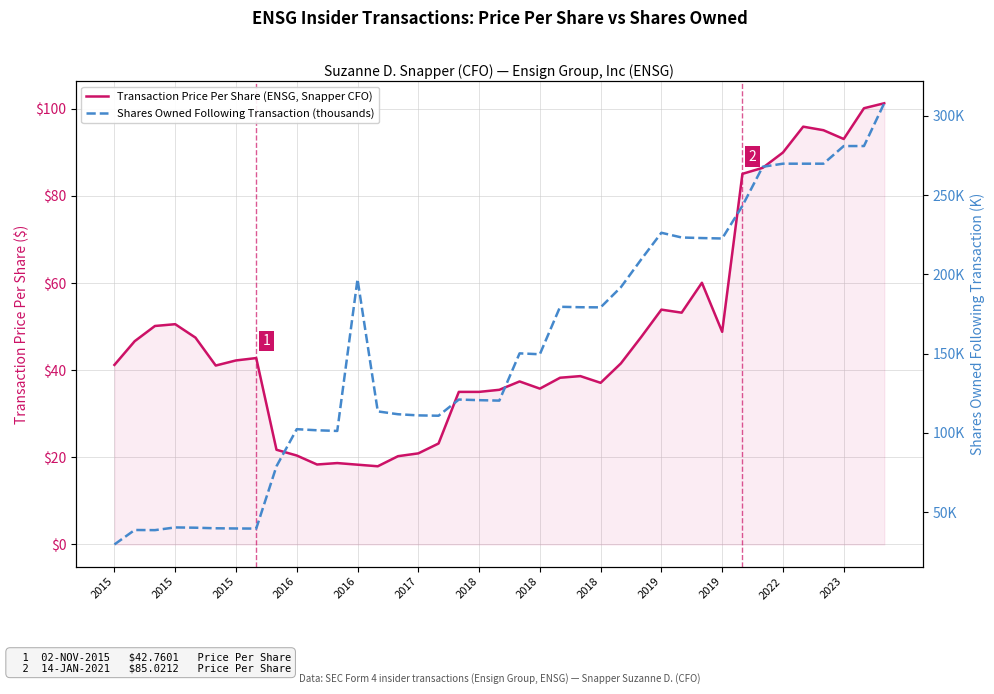

Is it true that Shares Owned Following Transaction (thousands) equals 131.5 at 25?

False